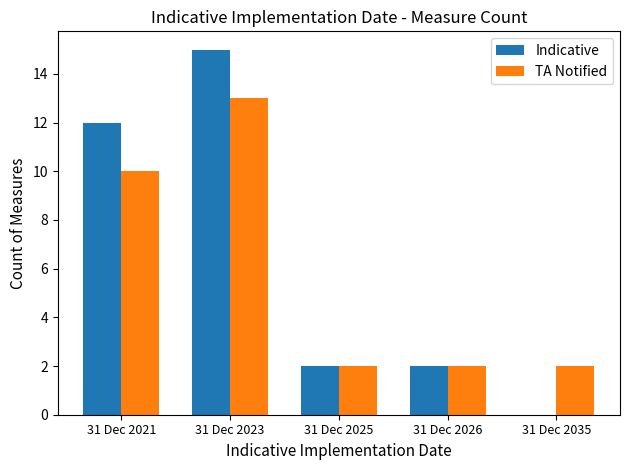

The TA Notified series shows 3 at 31 Dec 2025. True or false?

False